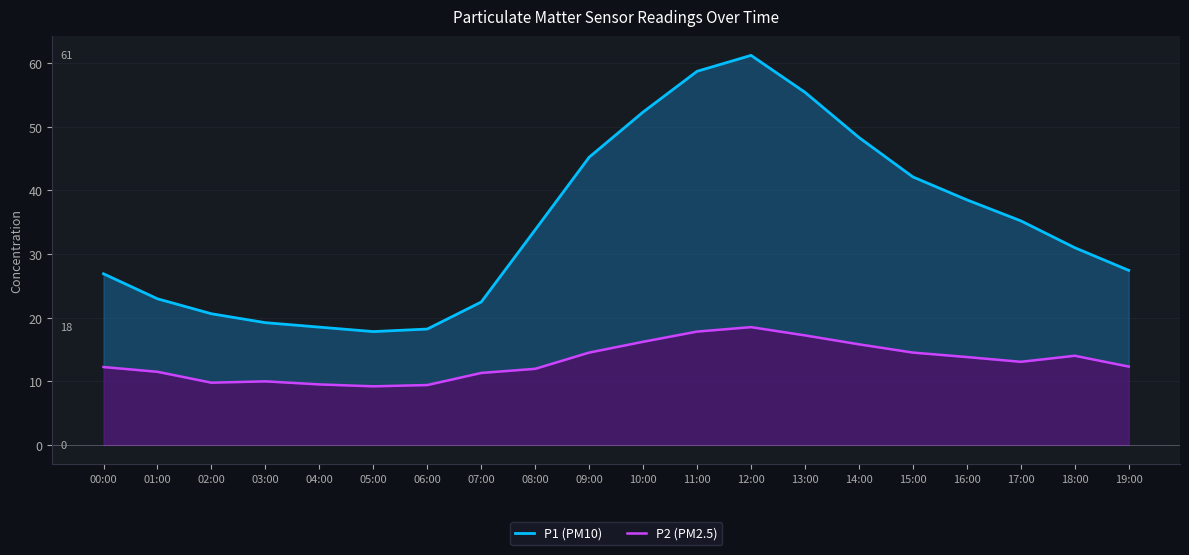

Where does the P2 (PM2.5) series first go above 13?

09:00